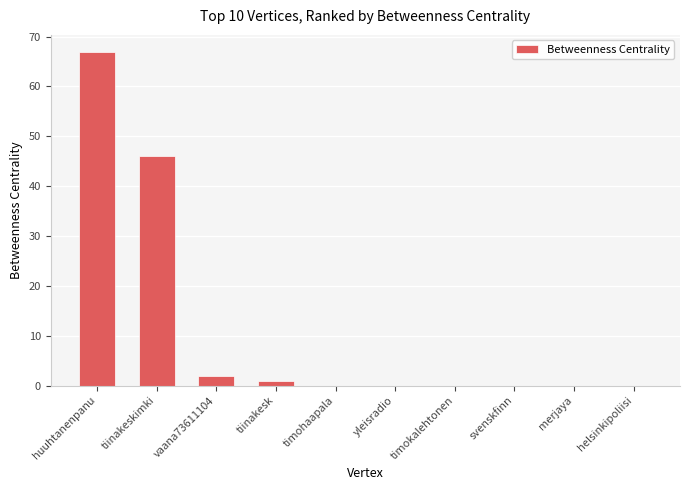

What is the sum of all values?

116